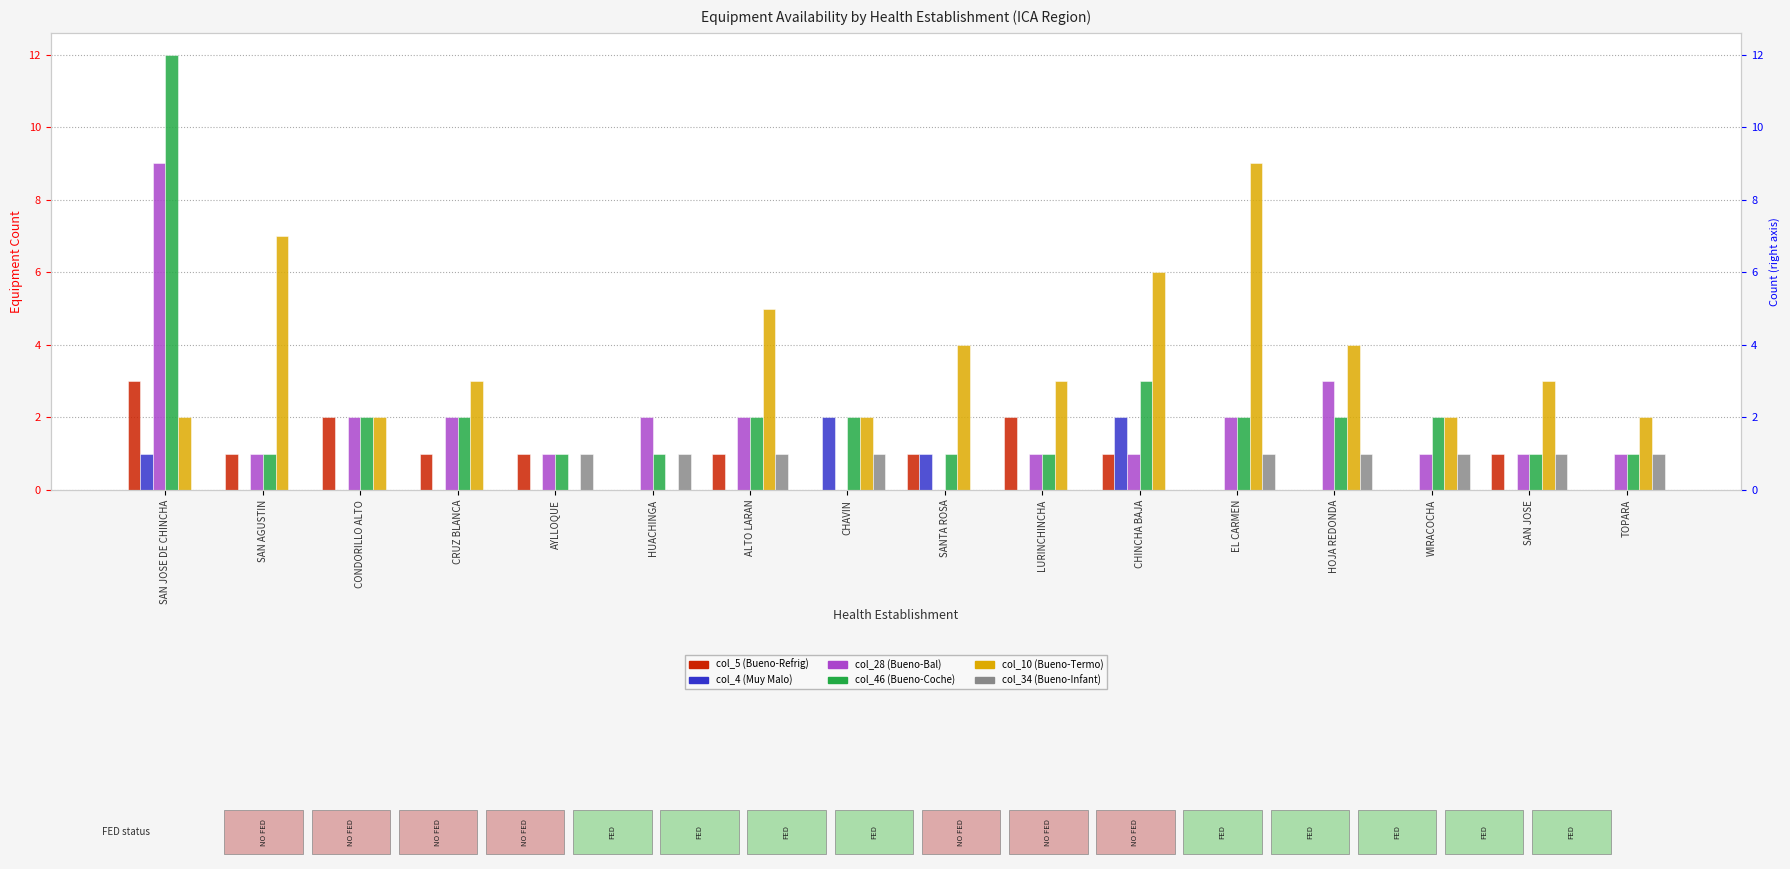

Reading left to right, what are all the values shown in this chart?

col_5 (Bueno-Refrig): 3	1	2	1	1	0	1	0	1	2	1	0	0	0	1	0
col_4 (Muy Malo): 1	0	0	0	0	0	0	2	1	0	2	0	0	0	0	0
col_28 (Bueno-Bal): 9	1	2	2	1	2	2	0	0	1	1	2	3	1	1	1
col_46 (Bueno-Coche): 12	1	2	2	1	1	2	2	1	1	3	2	2	2	1	1
col_10 (Bueno-Termo): 2	7	2	3	0	0	5	2	4	3	6	9	4	2	3	2
col_34 (Bueno-Infant): 0	0	0	0	1	1	1	1	0	0	0	1	1	1	1	1